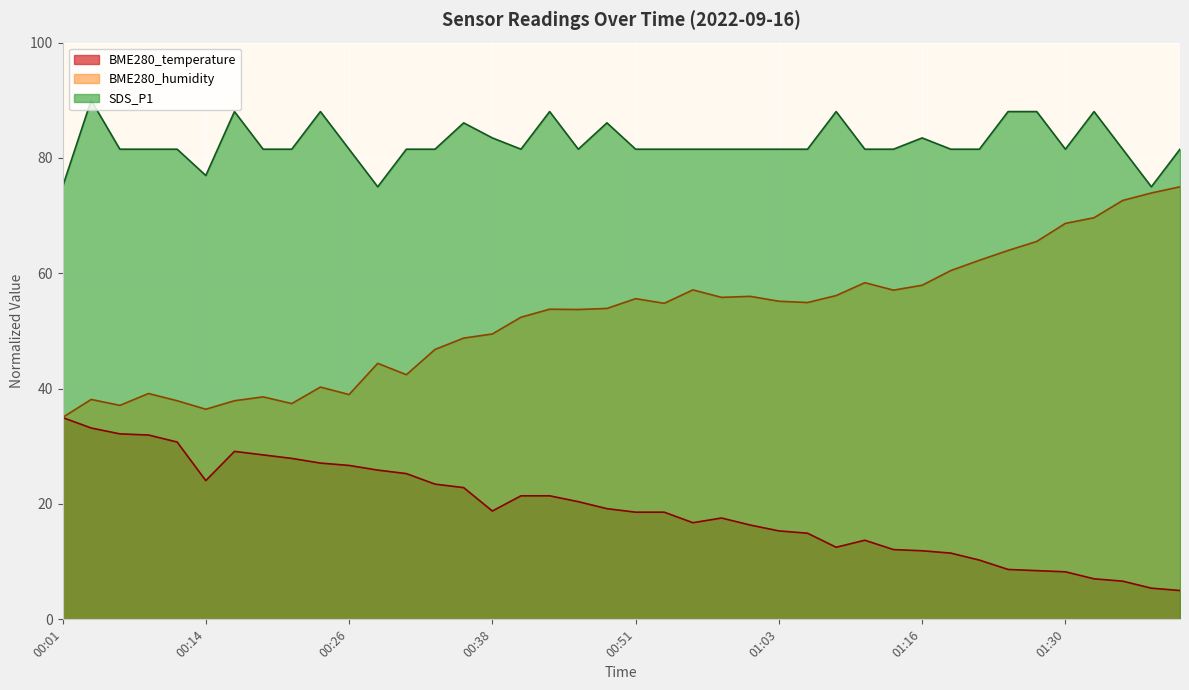

How many data points in SDS_P1 are less than 81?

4